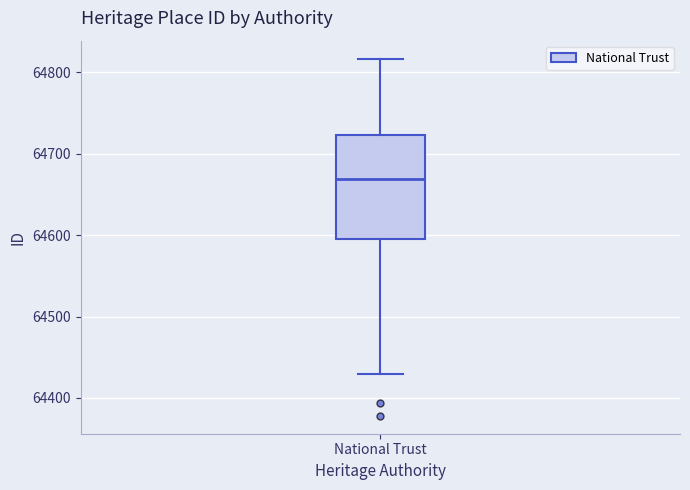

Where does the median line of the box for National Trust sit on the y-axis? The values are not printed on the chart, so give them approximately, as read against the axis.

64670